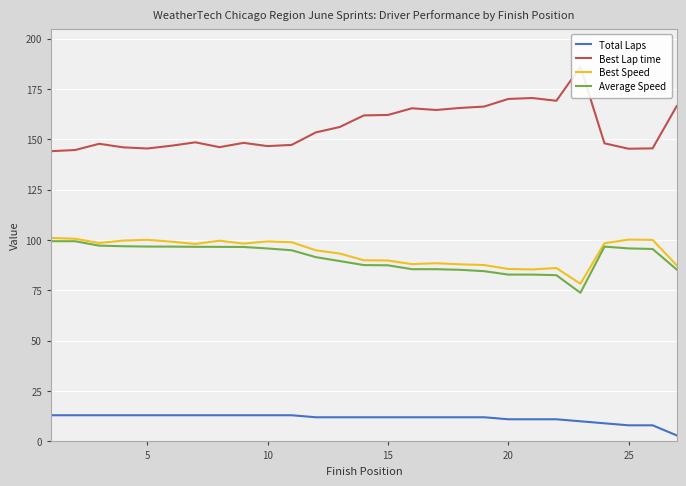

True or false: Total Laps and Best Speed intersect in this chart.

False